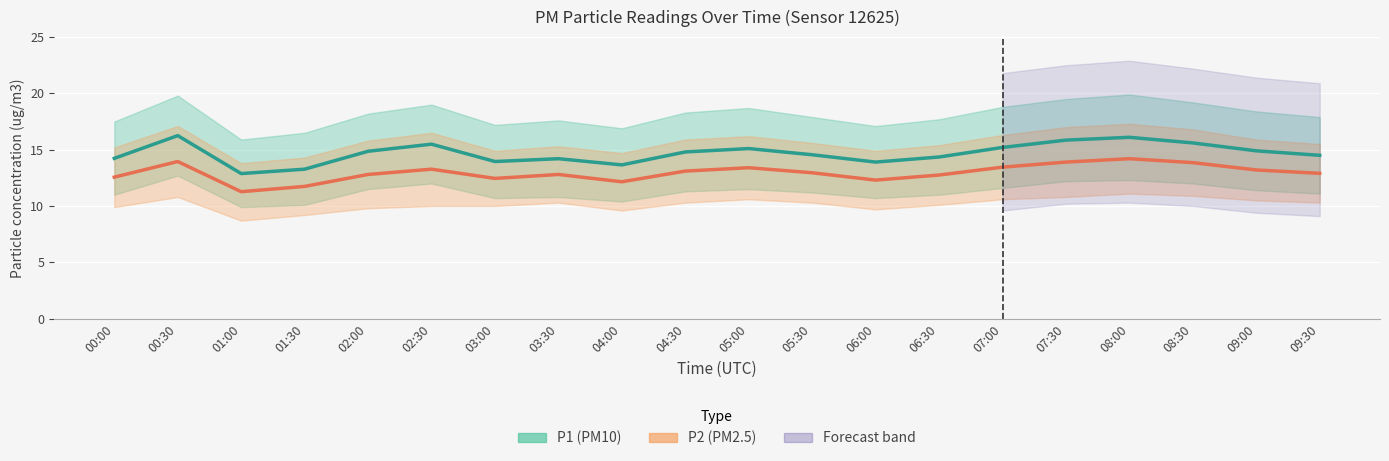

How many values in the P2 series are below 12?

2